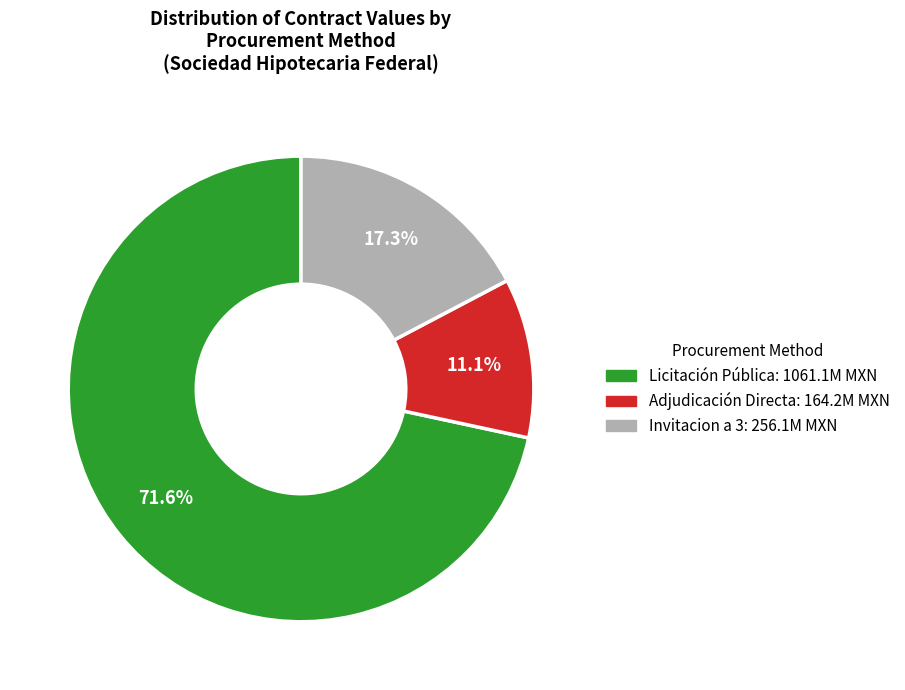

How many slices are in this pie chart?

3